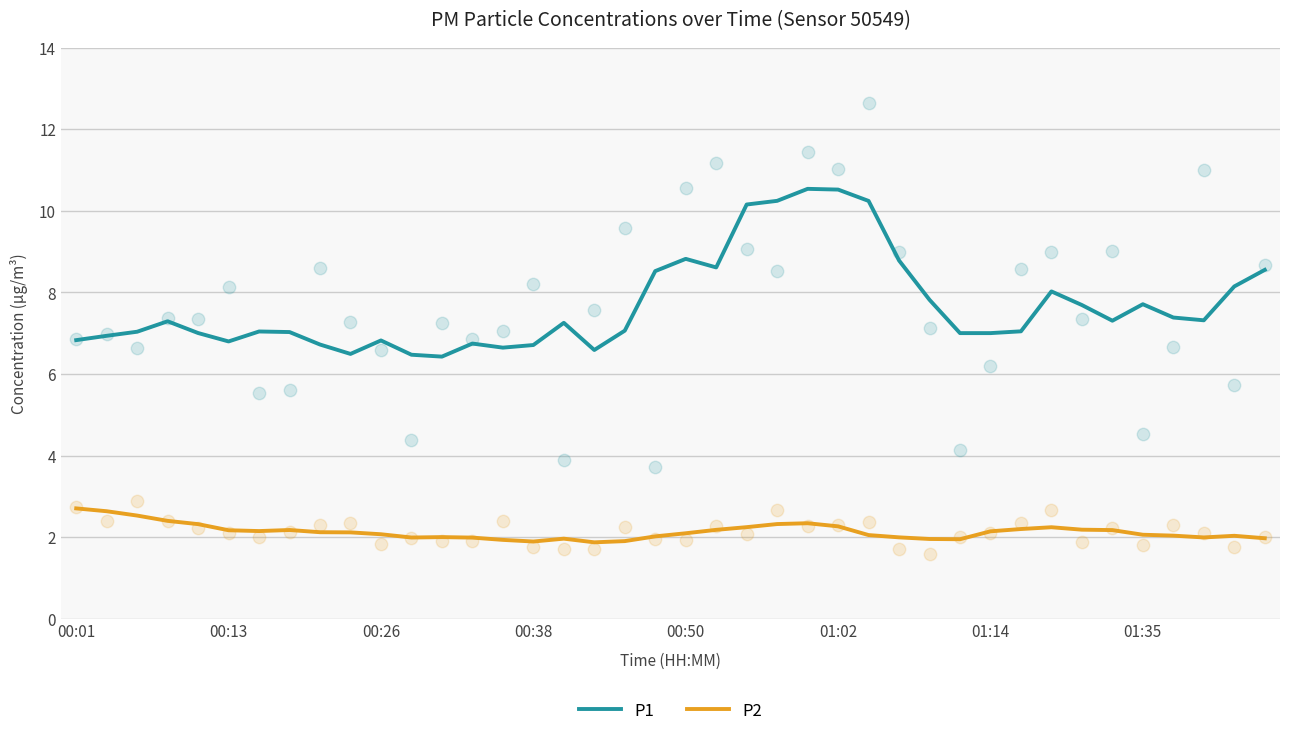

Which series has the widest spread of Y values?

P1